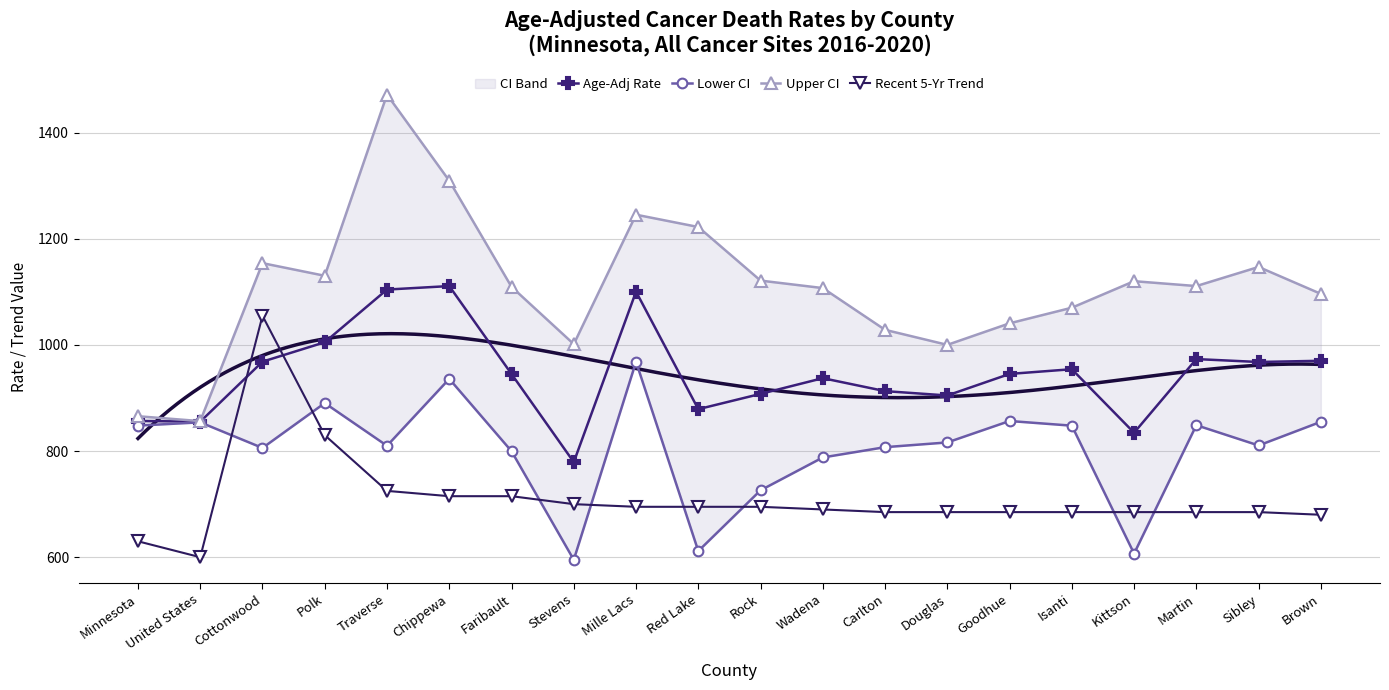

The value of Lower CI at Polk is 890.5. True or false?

True